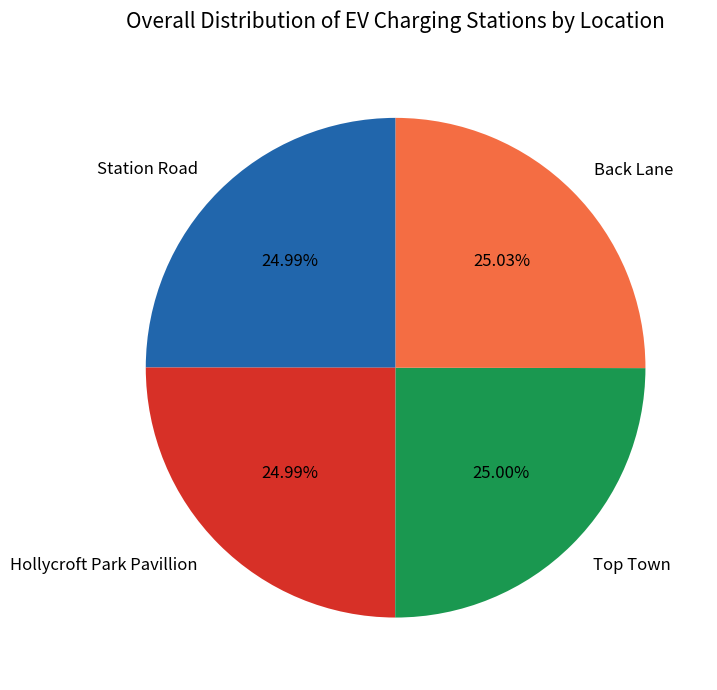

Does any single category account for the majority?

No